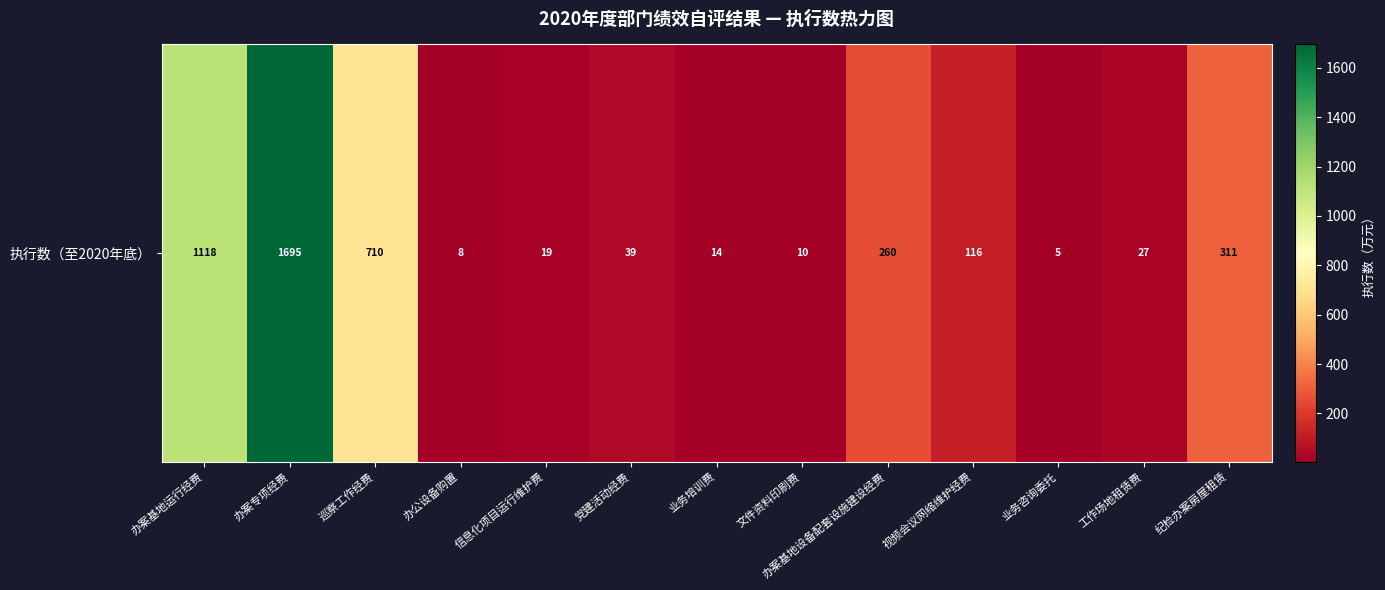

The value at 党建活动经费 is 39. True or false?

True